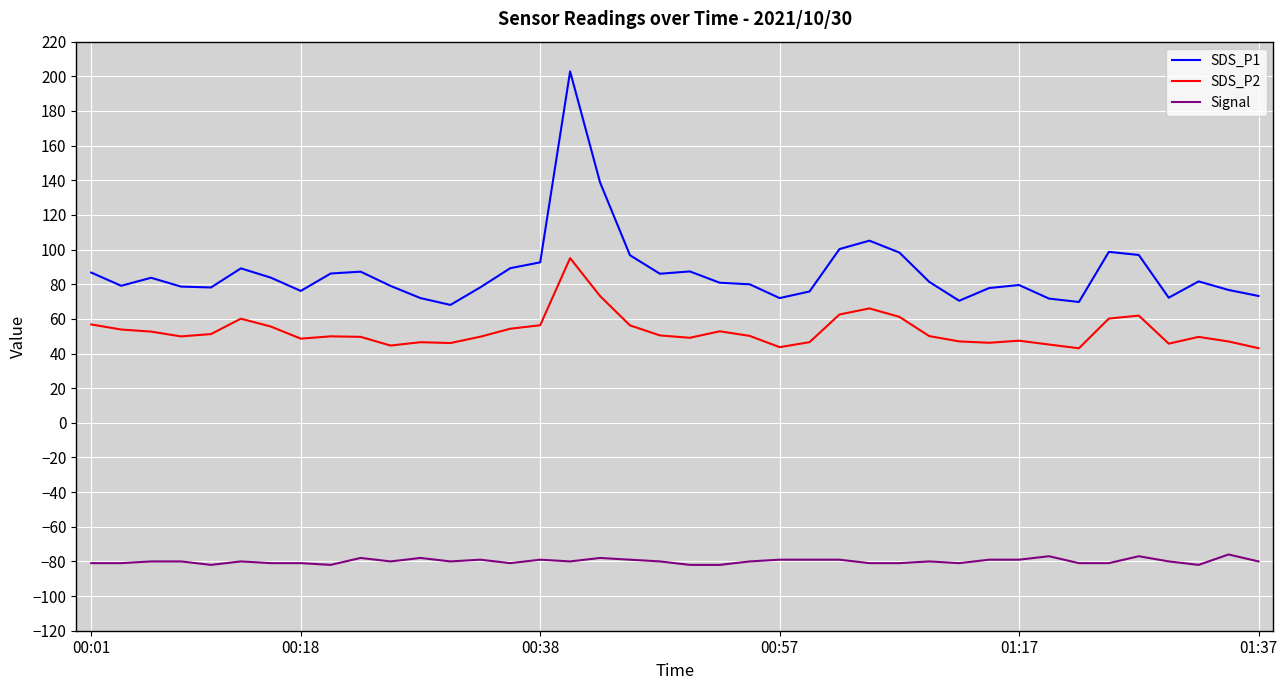

List the series in order of their peak value, highest first.

SDS_P1, SDS_P2, Signal